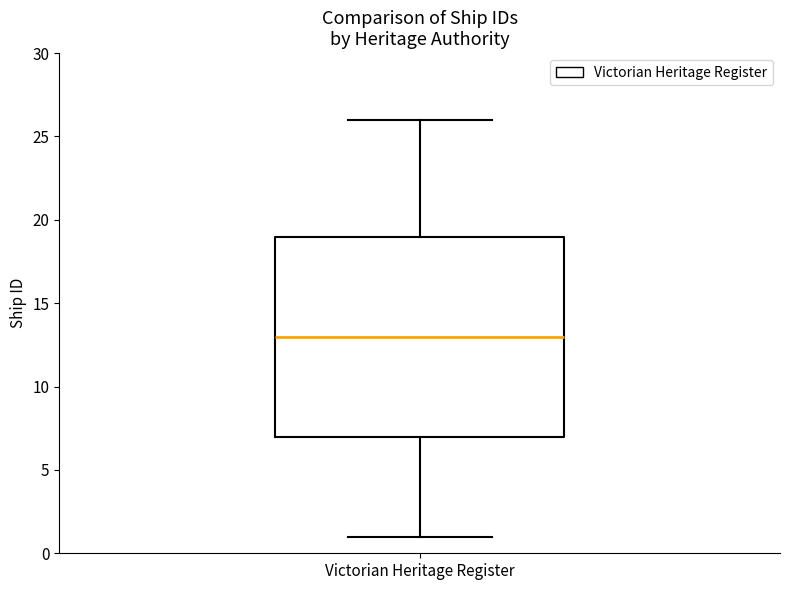

Read this box plot against the y-axis: the position of the median line, the range covered by the box, and the ends of both whiskers. The values are not printed on the chart, so give them approximately, as read against the axis.

median 13, box 7 to 19, whiskers 1 to 26